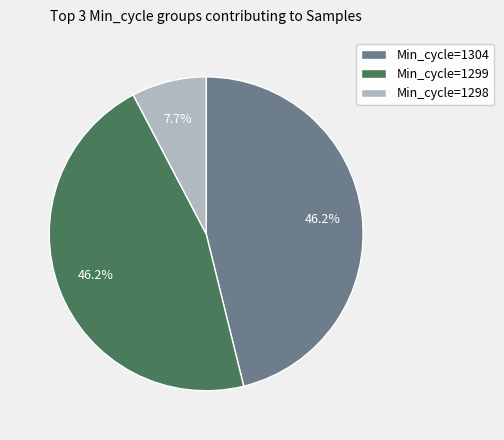

To the nearest percent, what is the average slice percentage?

33%